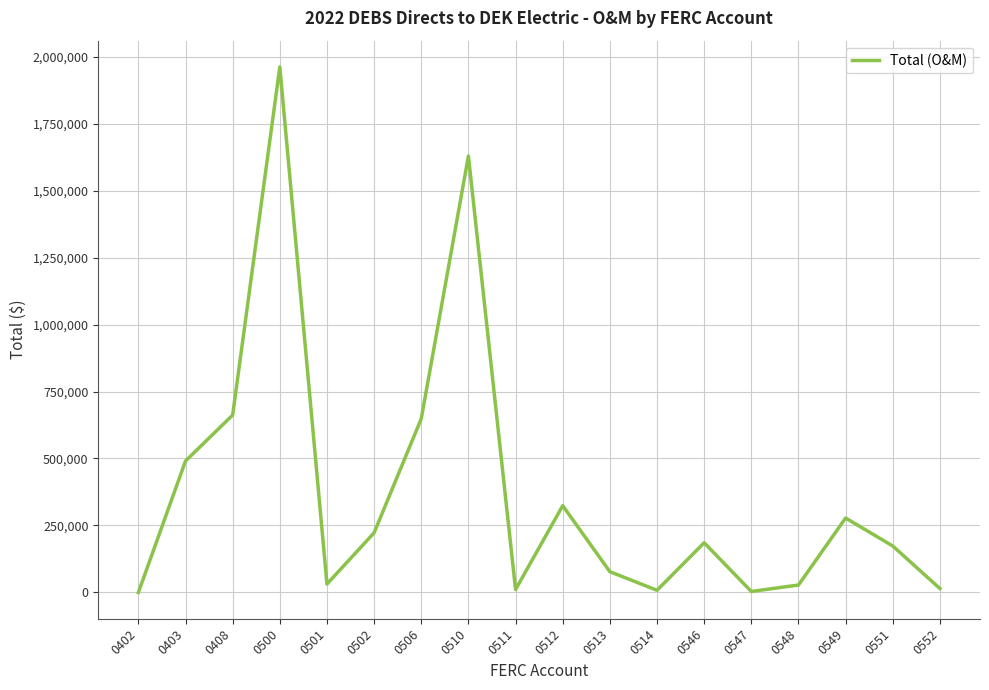

What is the difference between the values at 0513 and 0546?

108035.9